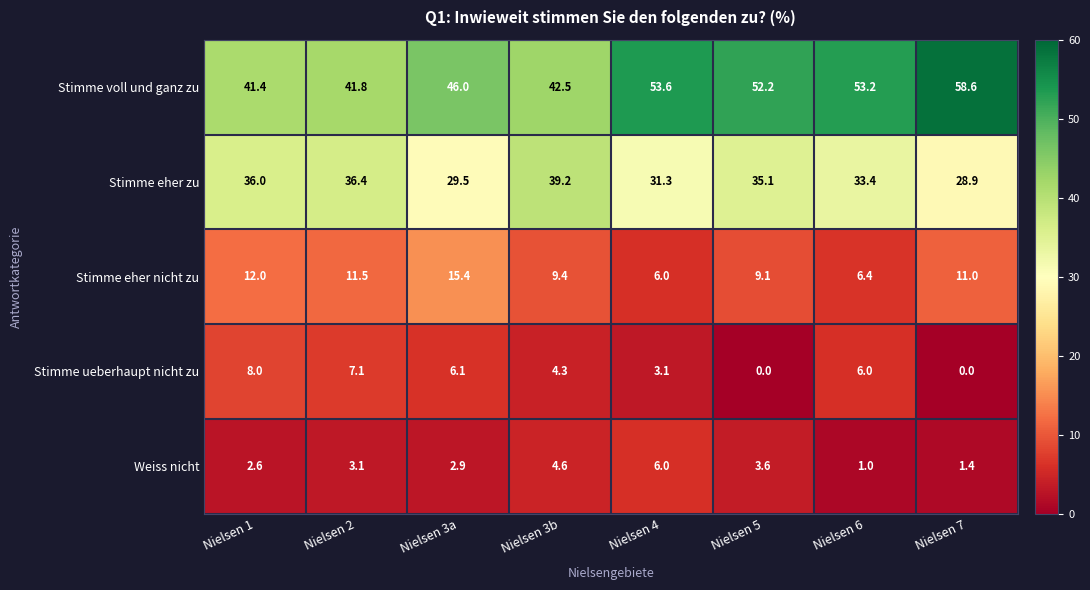

What is the sum of all Stimme voll und ganz zu values?

389.3